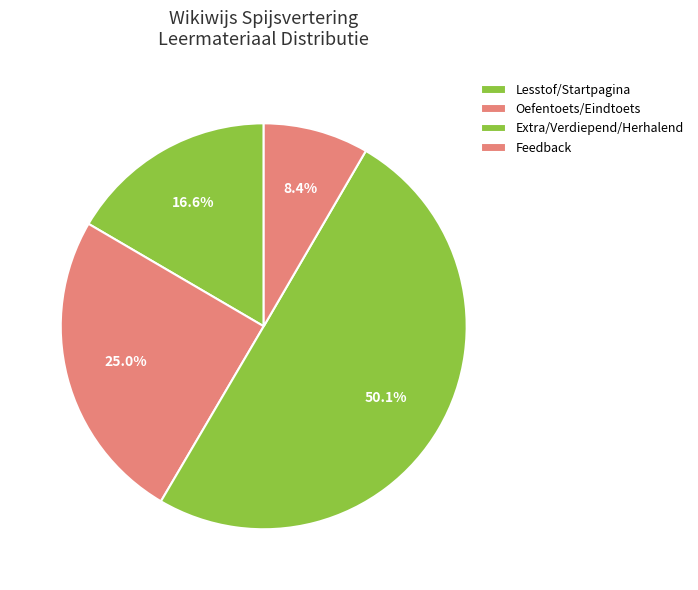

How many segments does this pie chart have?

4